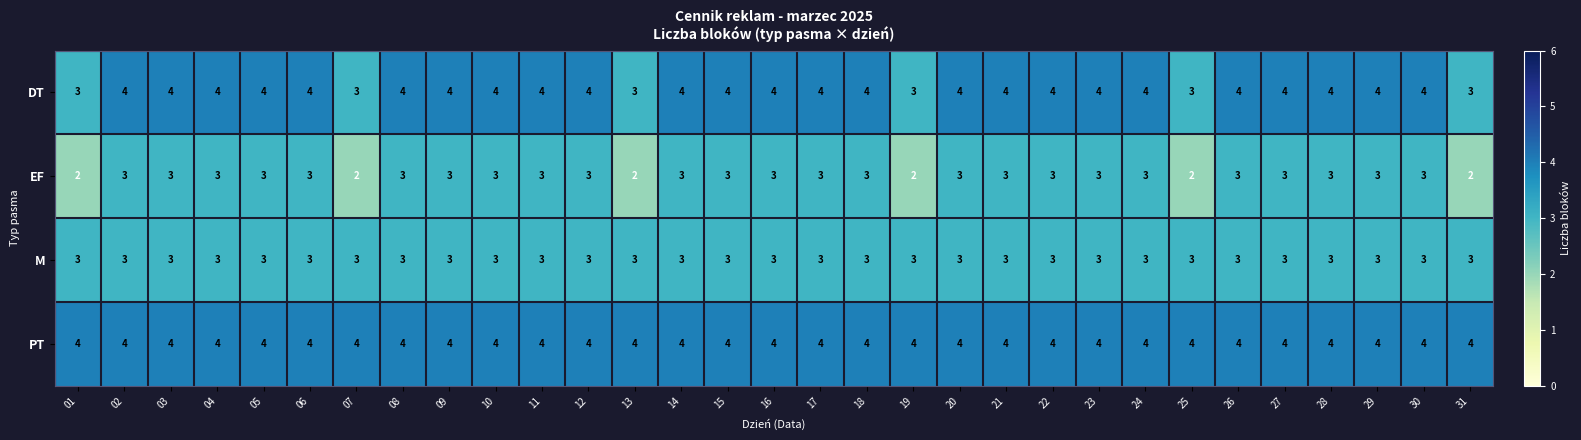

What is the sum of the PT values at 10 and 05?

8